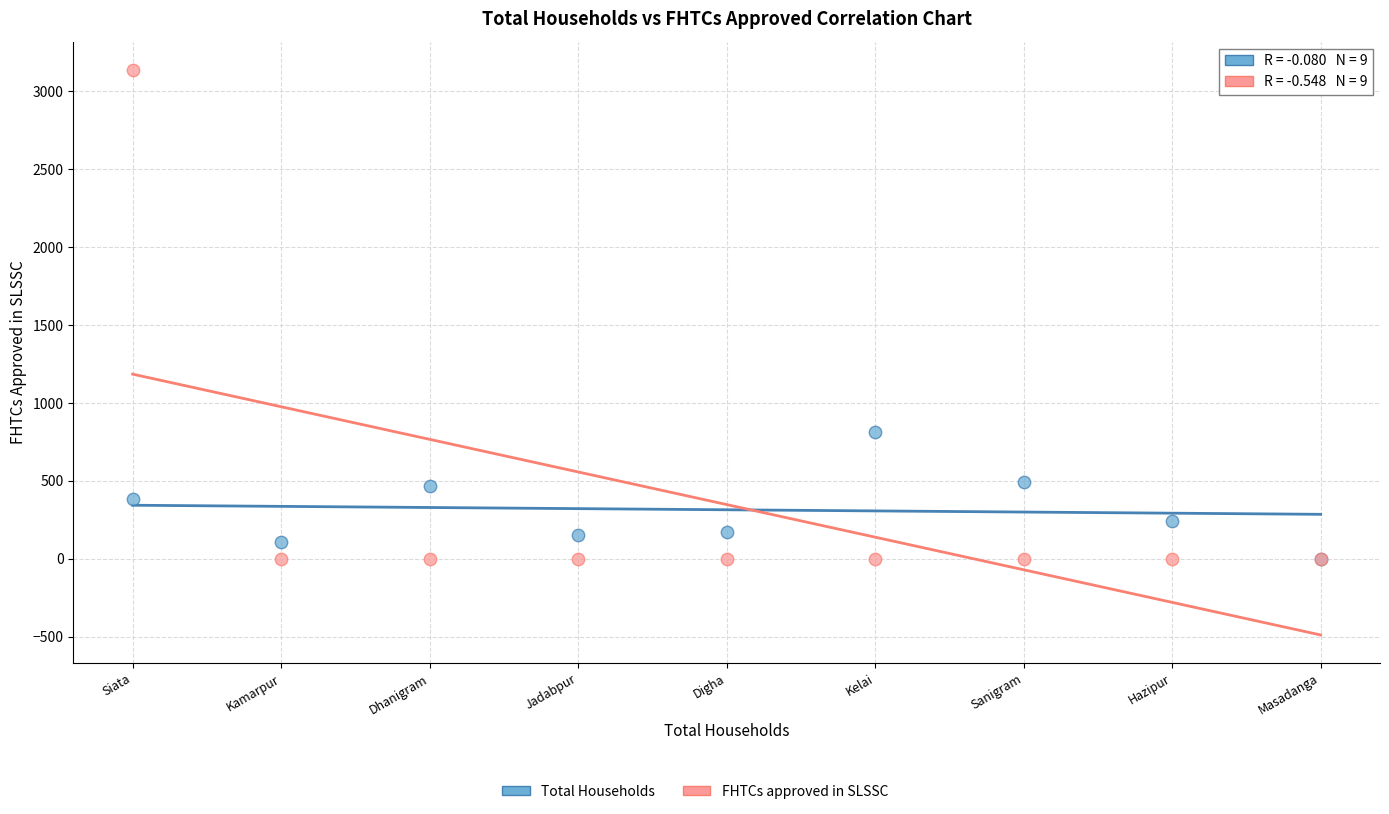

Across all series, what Y value is closest to 1568?

812